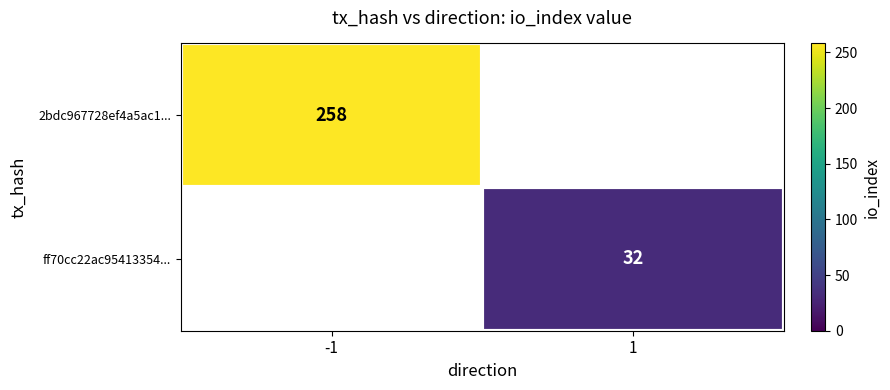

Which category has the highest value across all series?

-1